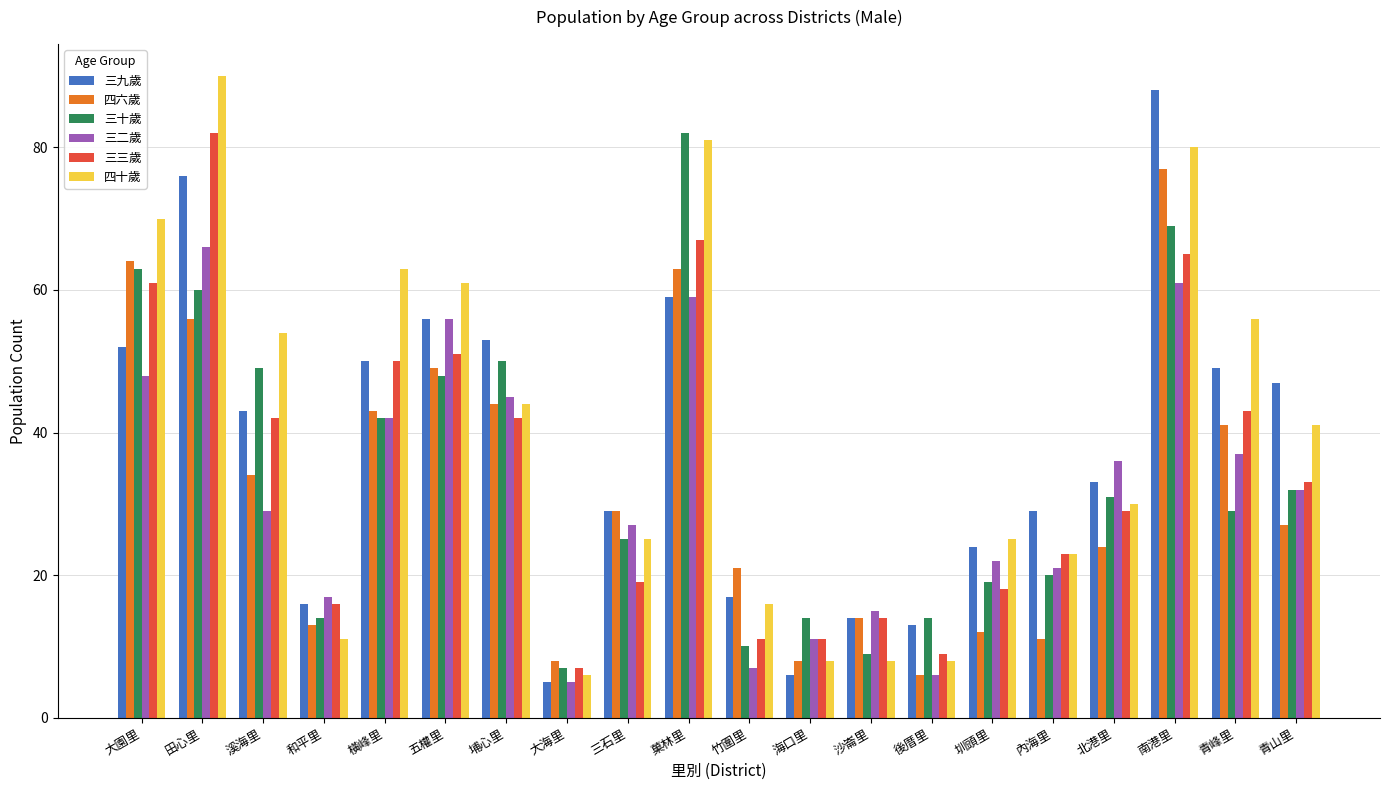

How many data points in 三二歲 are less than 32?

10